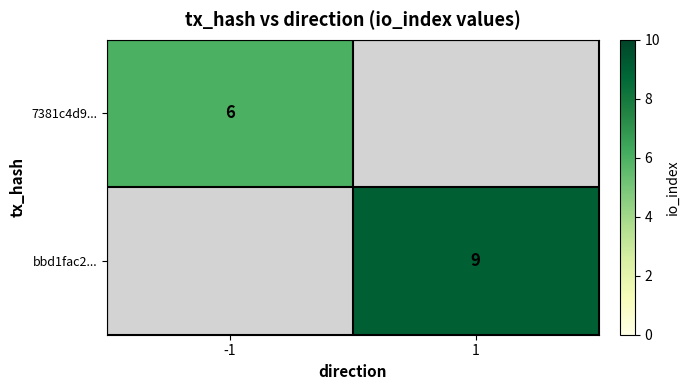

What is the smallest value displayed?

6.0